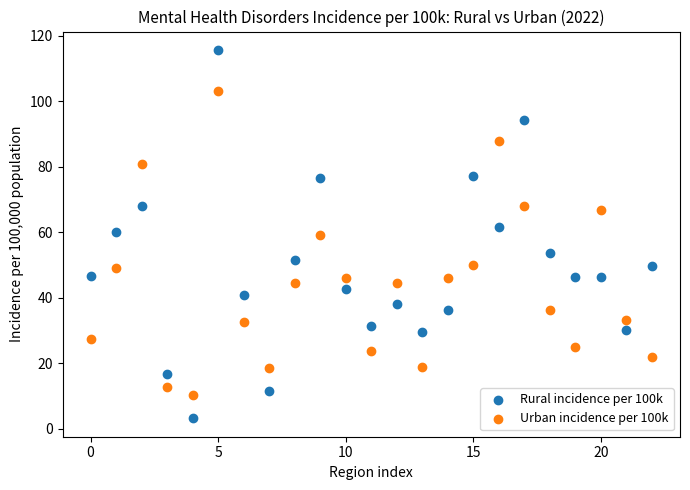

Which series reaches the maximum Y coordinate?

Rural incidence per 100k